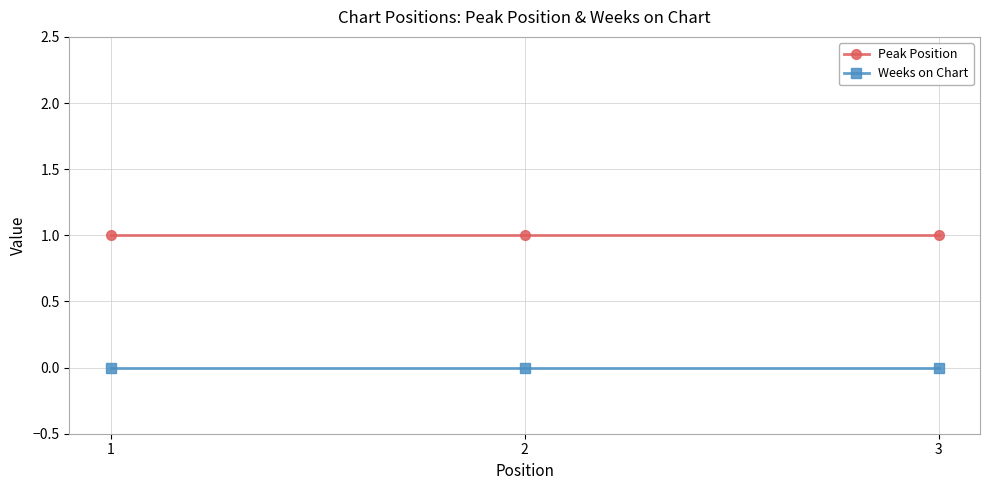

Is it true that Peak Position equals 1 at 2?

True